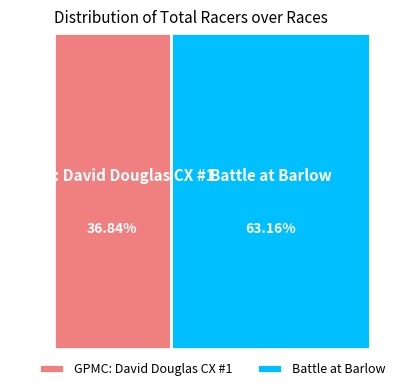

To the nearest percent, what percentage of the pie is GPMC: David Douglas CX #1?

37%